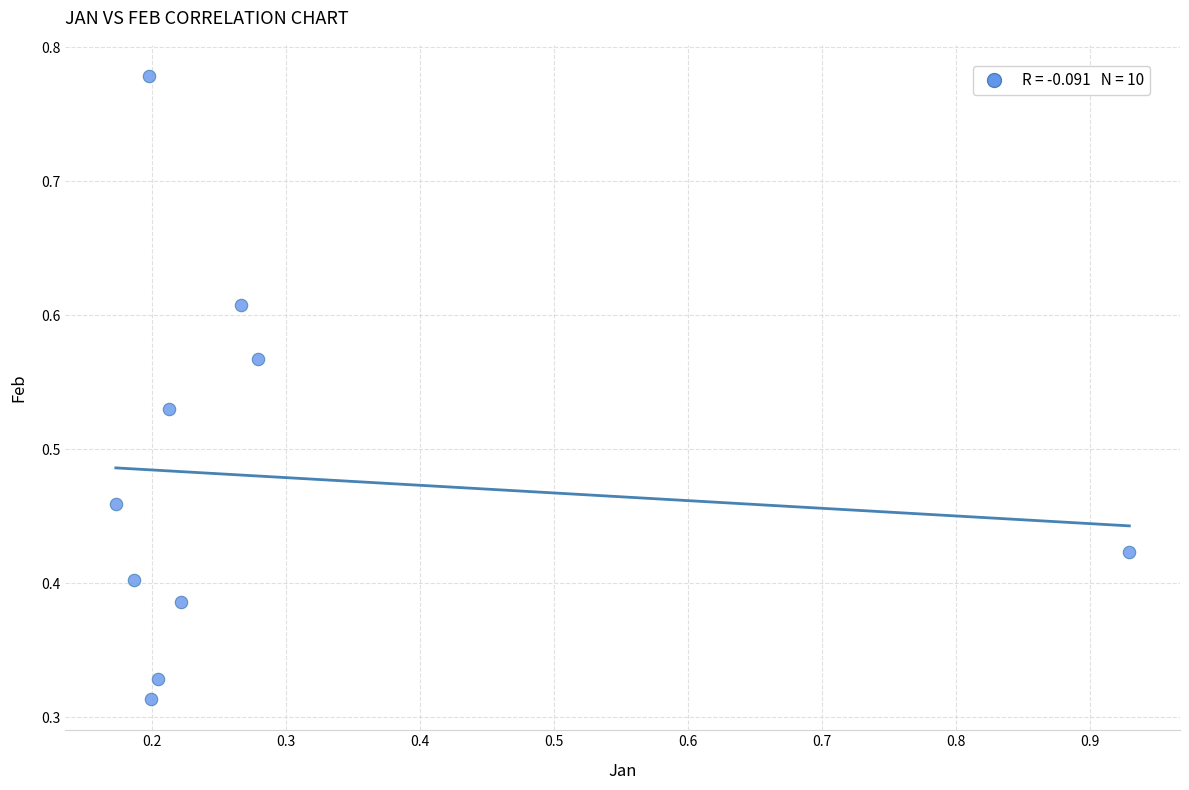

Count the number of points in this scatter plot.

10